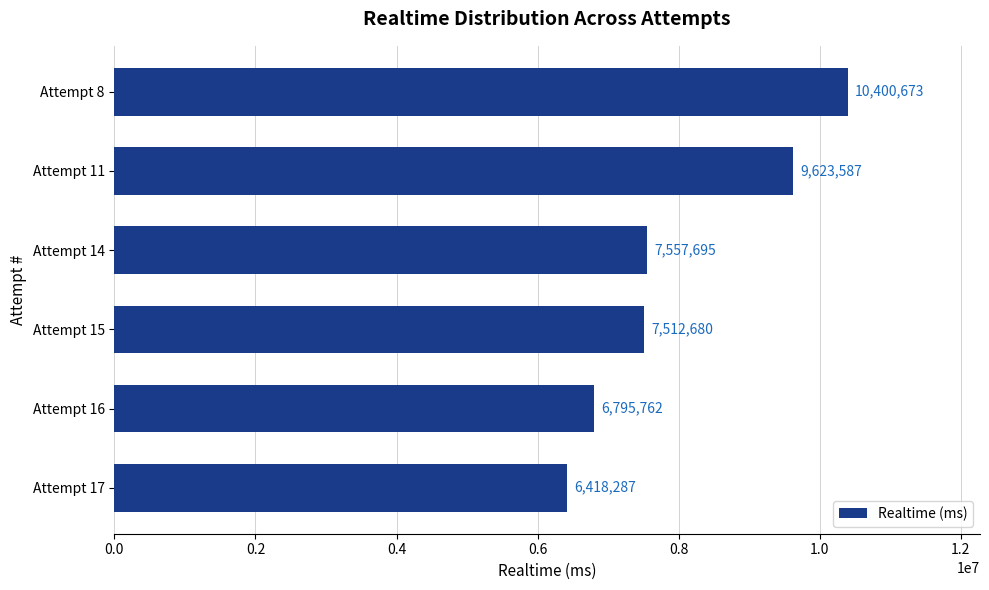

At which label is the value closest to 8409480?

Attempt 14